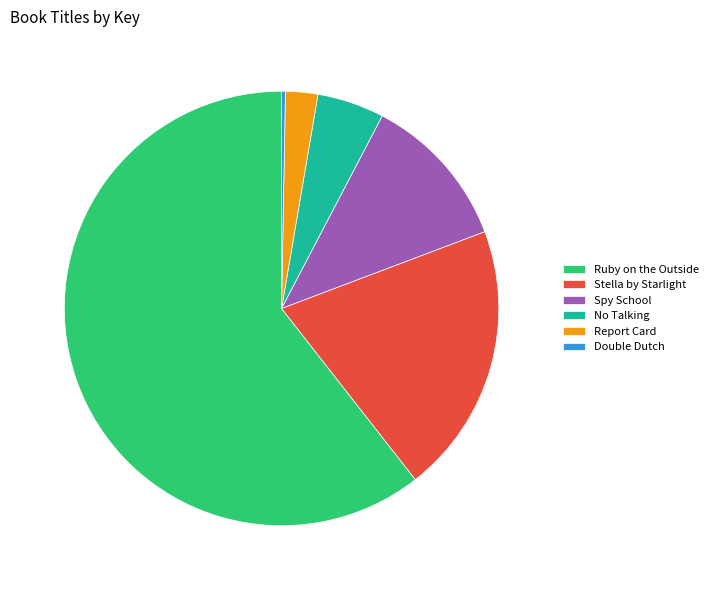

Approximately how many times larger is the value at No Talking compared to Report Card?

2.1